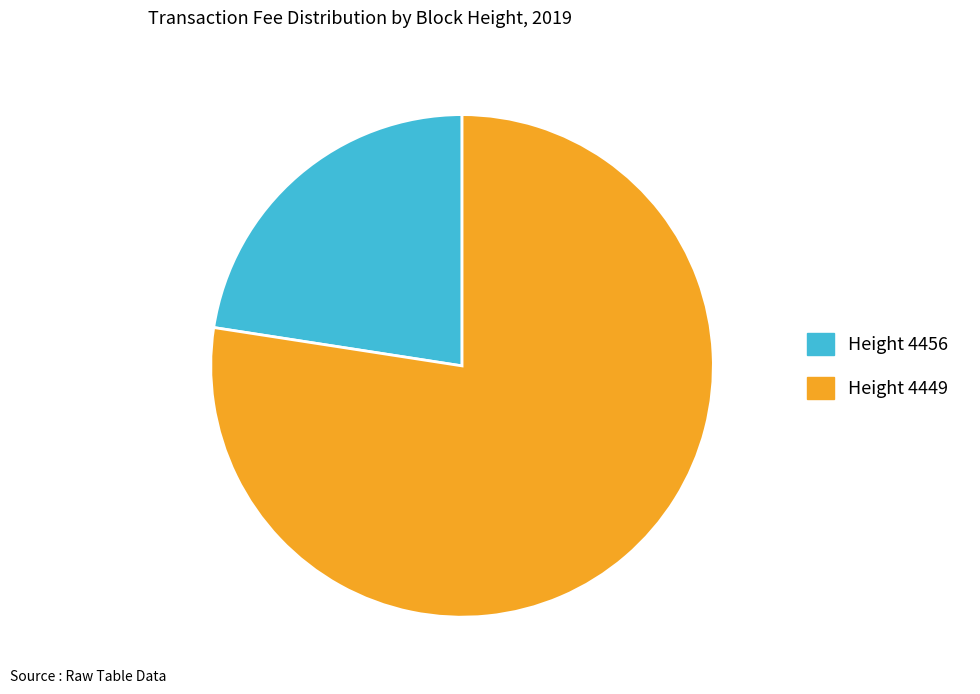

Does any single category account for the majority?

Yes